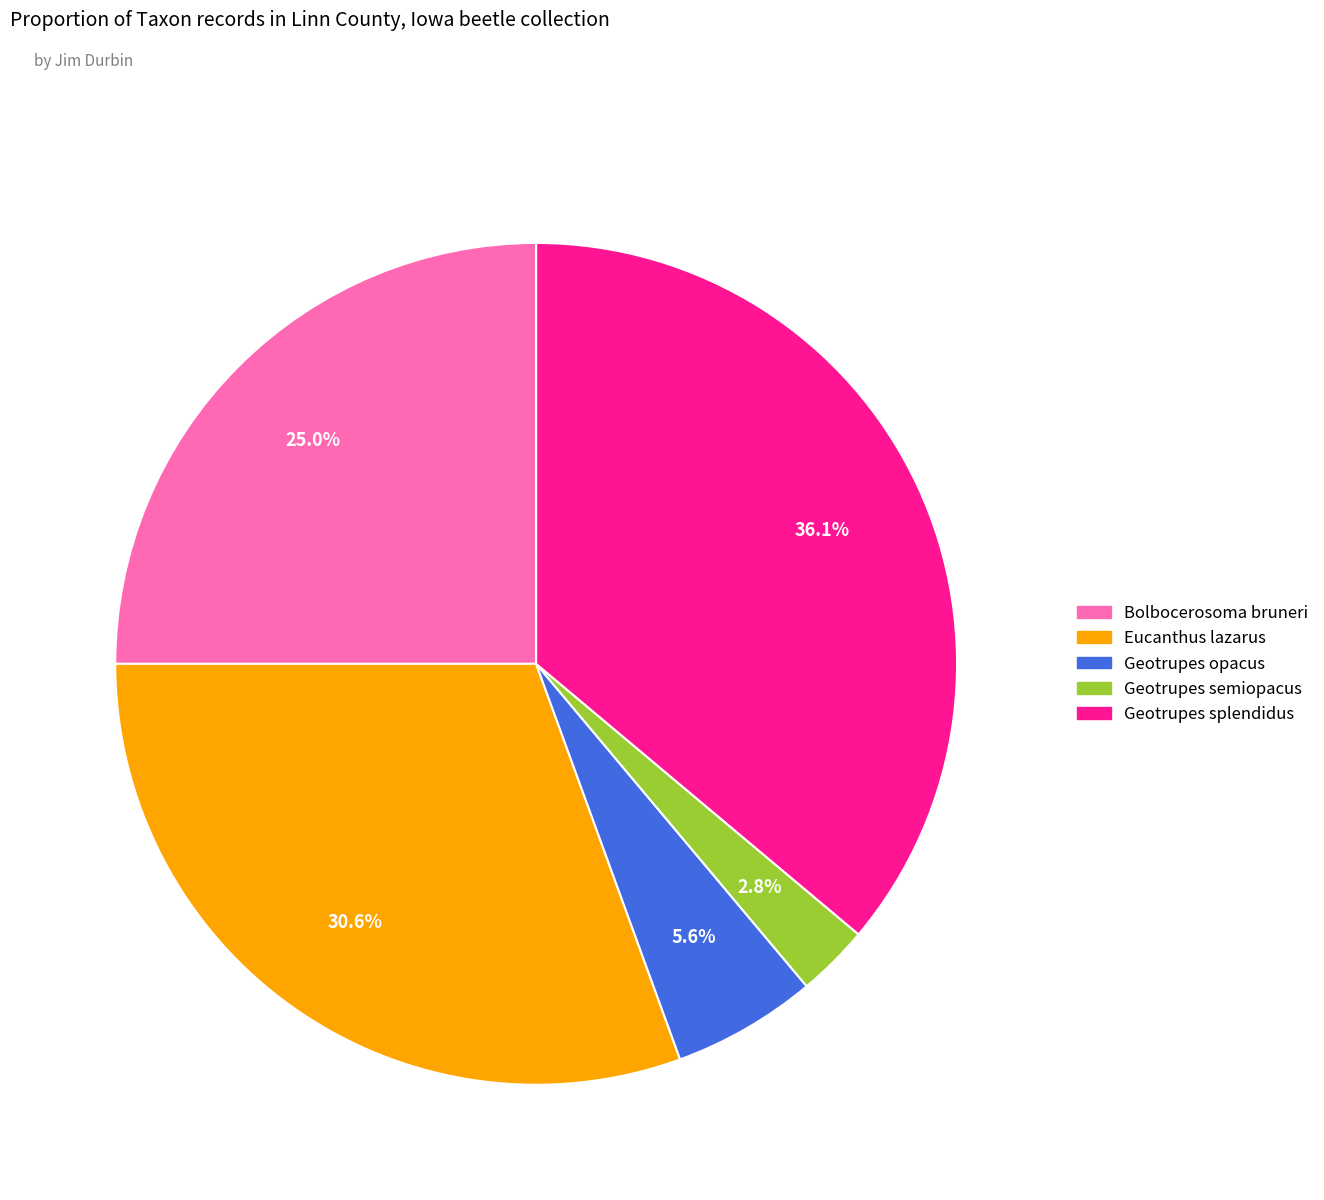

To the nearest percent, what is the difference between the largest and smallest slice percentages?

33%